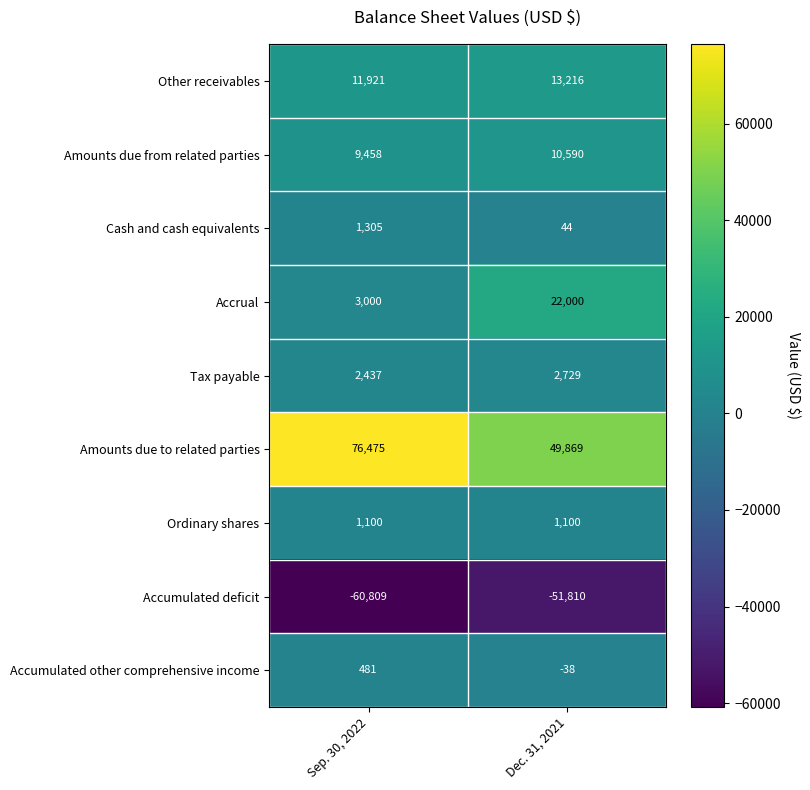

Which series has the largest total across all categories?

Amounts due to related parties